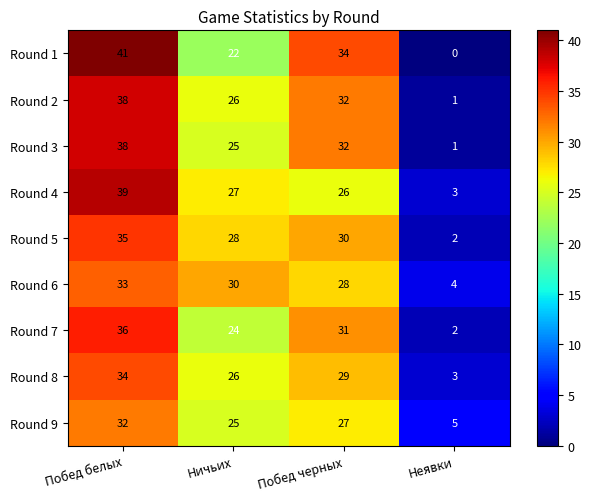

How many data points in Round 4 are above 27?

1